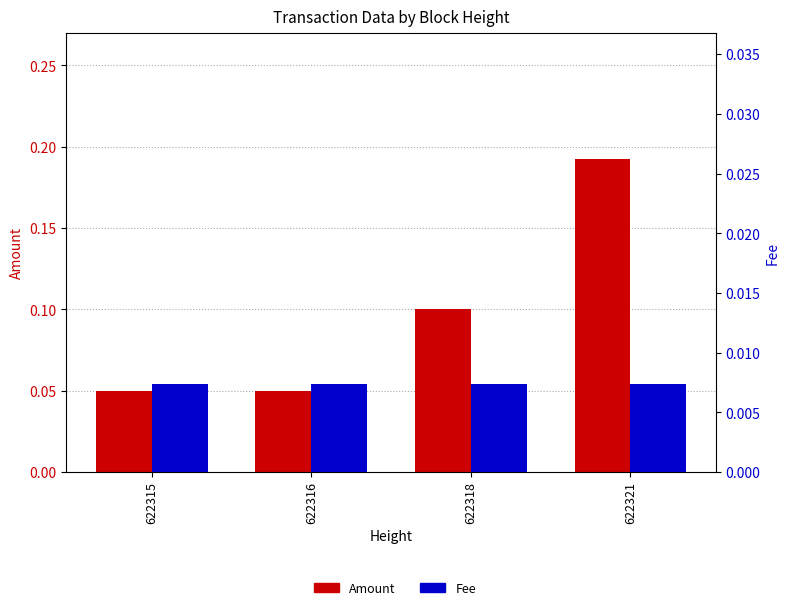

What are all the series names shown in the legend?

Amount, Fee